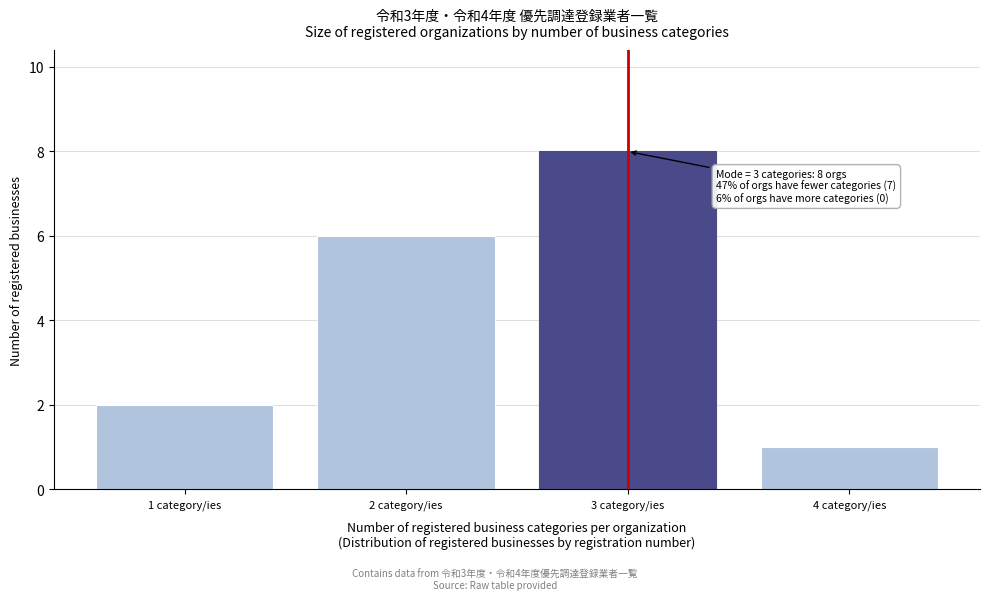

Reading right to left, what are all the values shown in this chart?

1	8	6	2